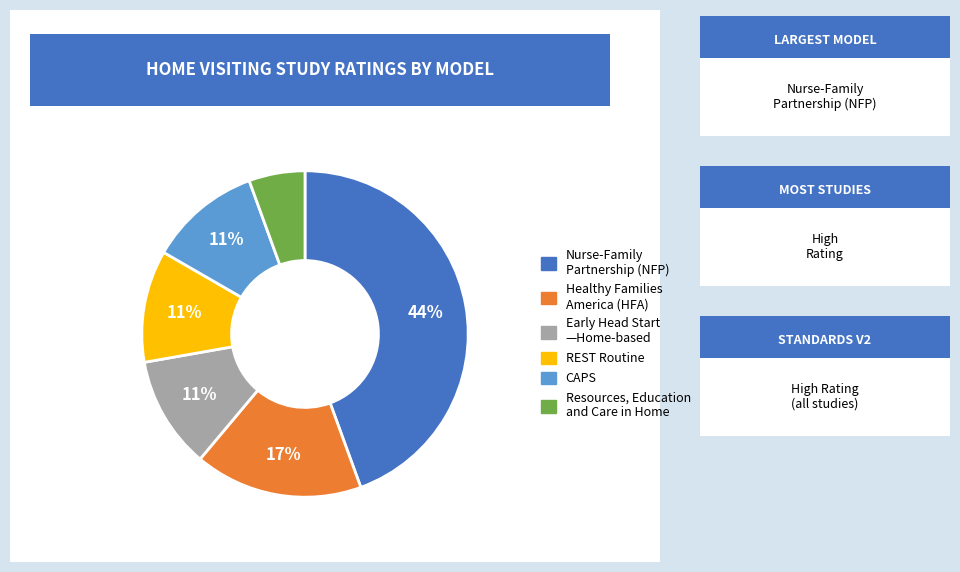

To the nearest percent, what is the average slice percentage?

17%